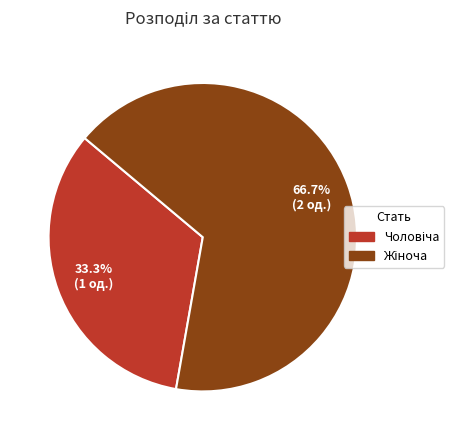

Is there a majority slice in this chart?

Yes